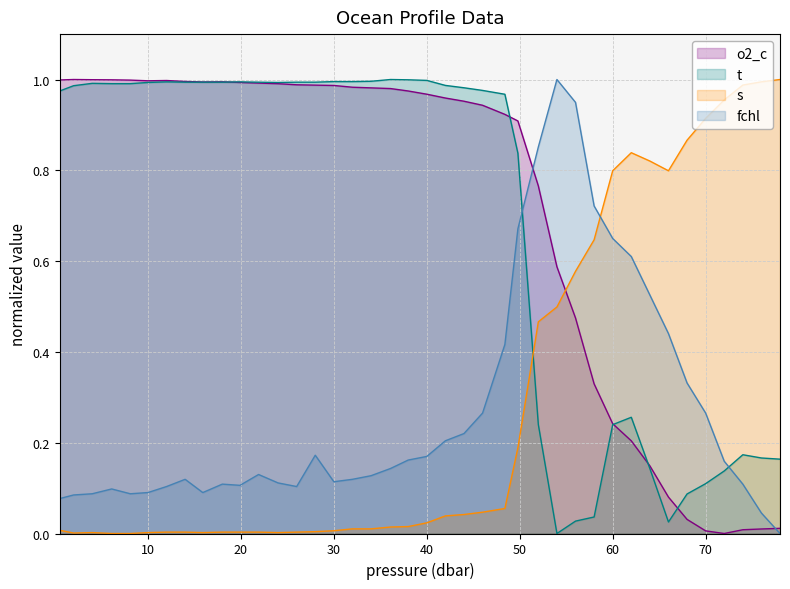

How many data points does each series have?

40